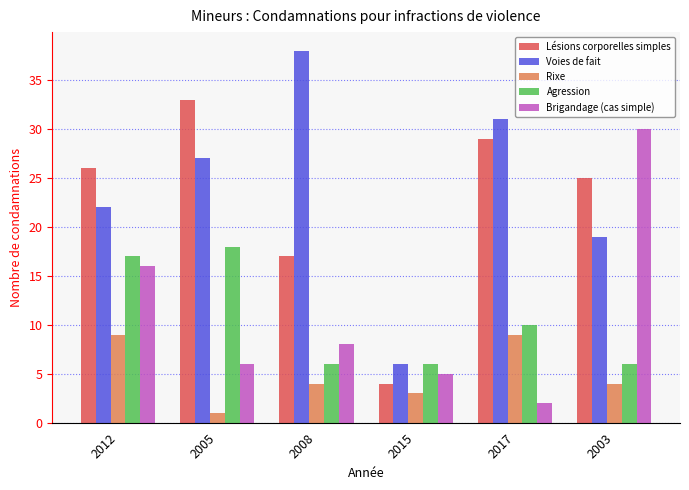

Rank the series by their maximum value, from highest to lowest.

Voies de fait, Lésions corporelles simples, Brigandage (cas simple), Agression, Rixe